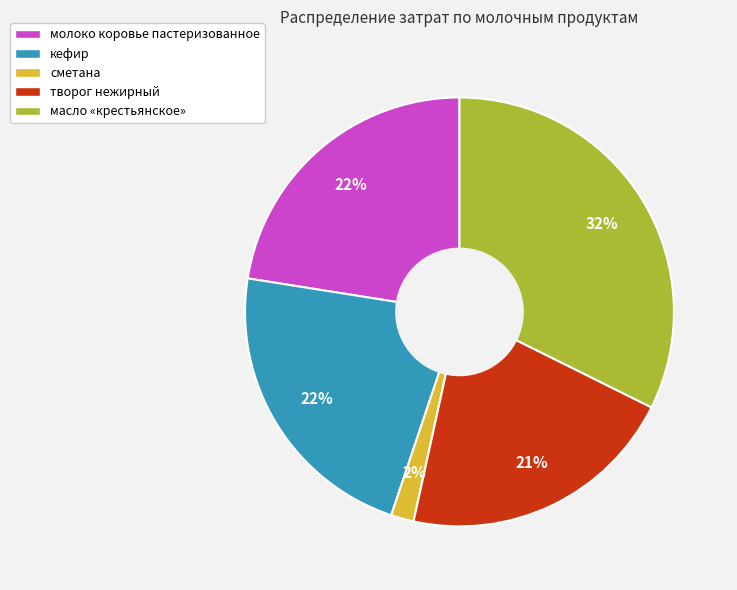

What is the largest slice in the pie chart?

масло «крестьянское»